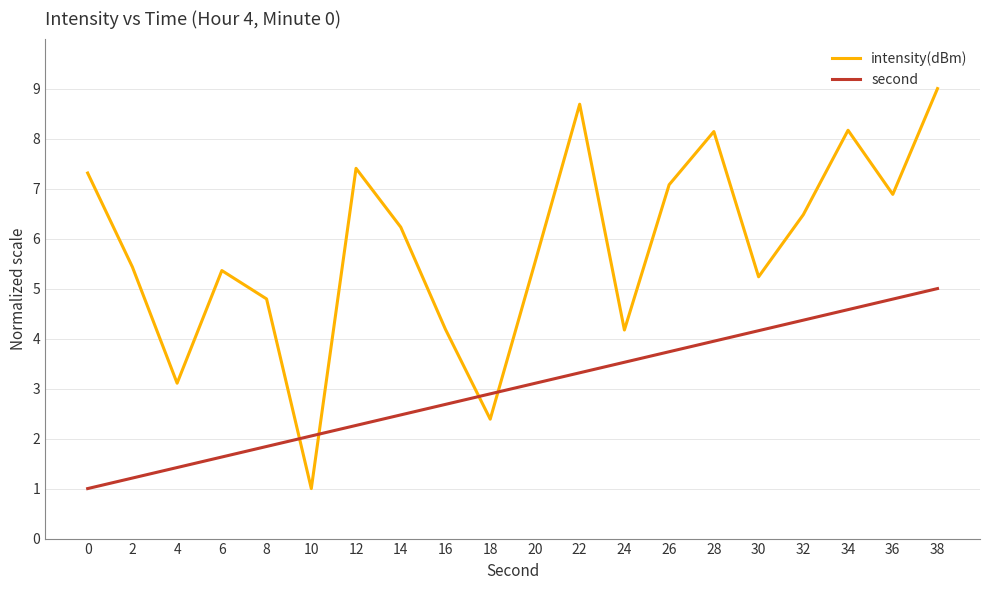

What is the smallest value displayed?

1.0